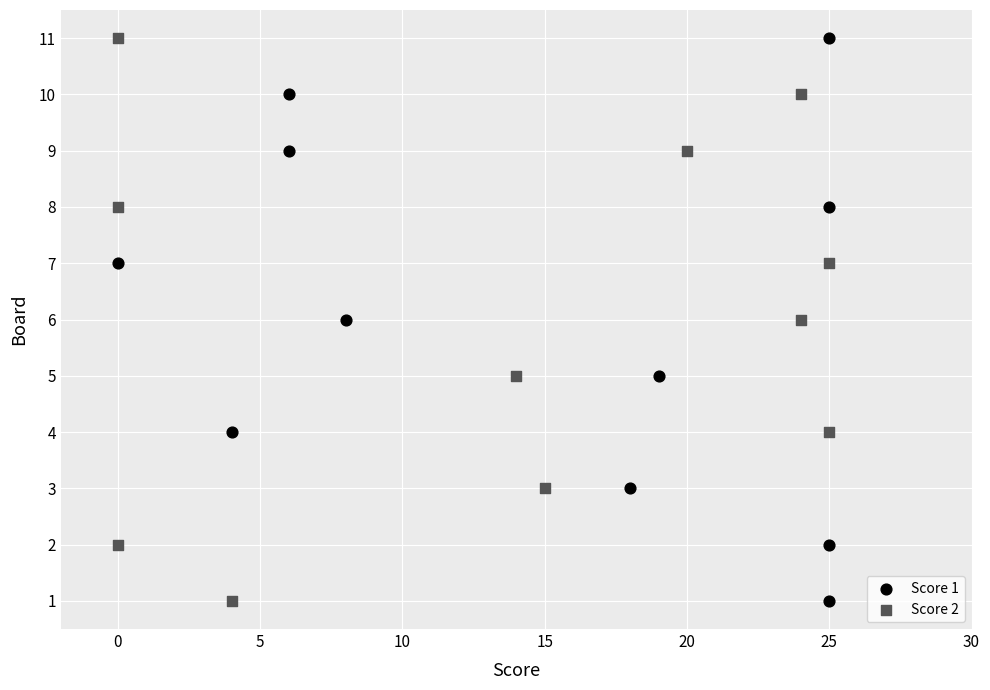

What are all the series names shown in the legend?

Score 1, Score 2